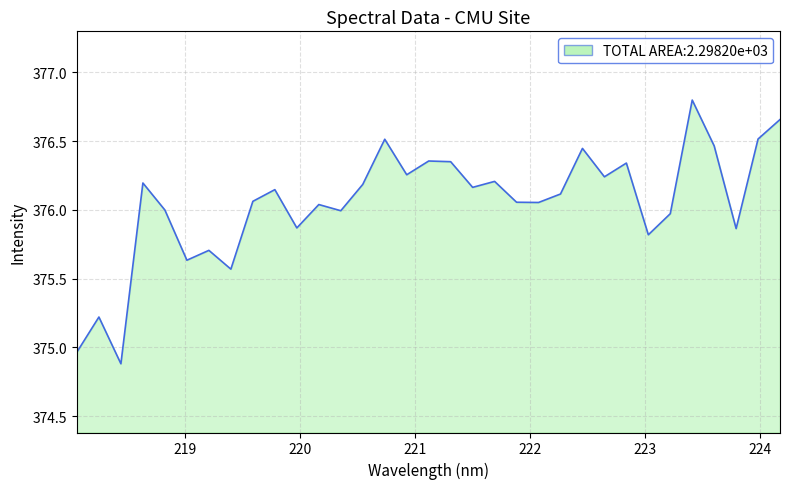

What is the minimum value shown in the chart?

374.9